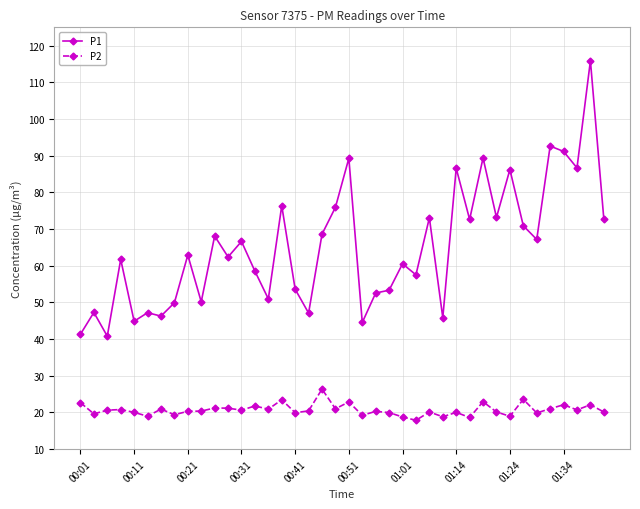

True or false: P1 has more than 2 points higher than both neighbors.

True